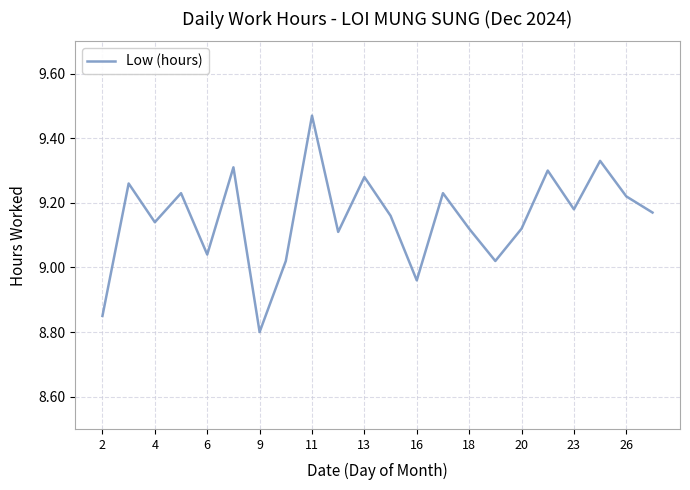

Which label corresponds to the smallest value in the chart?

9